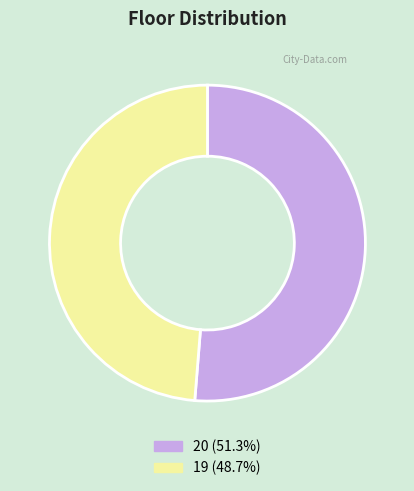

Combined, do 19 and 20 account for over 50%?

Yes